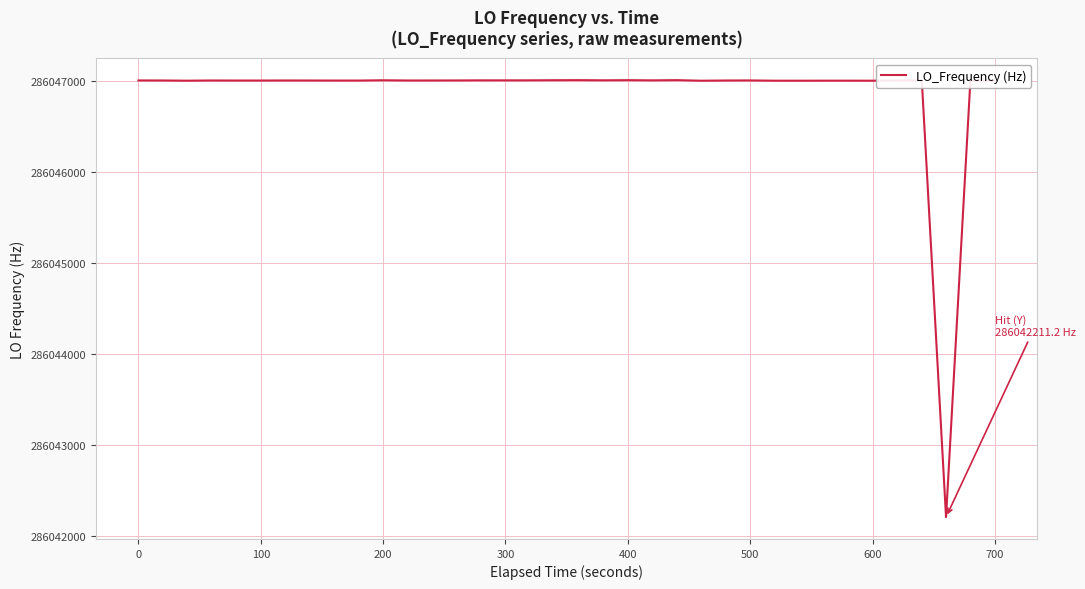

What is the difference between the maximum and minimum values?

4793.0